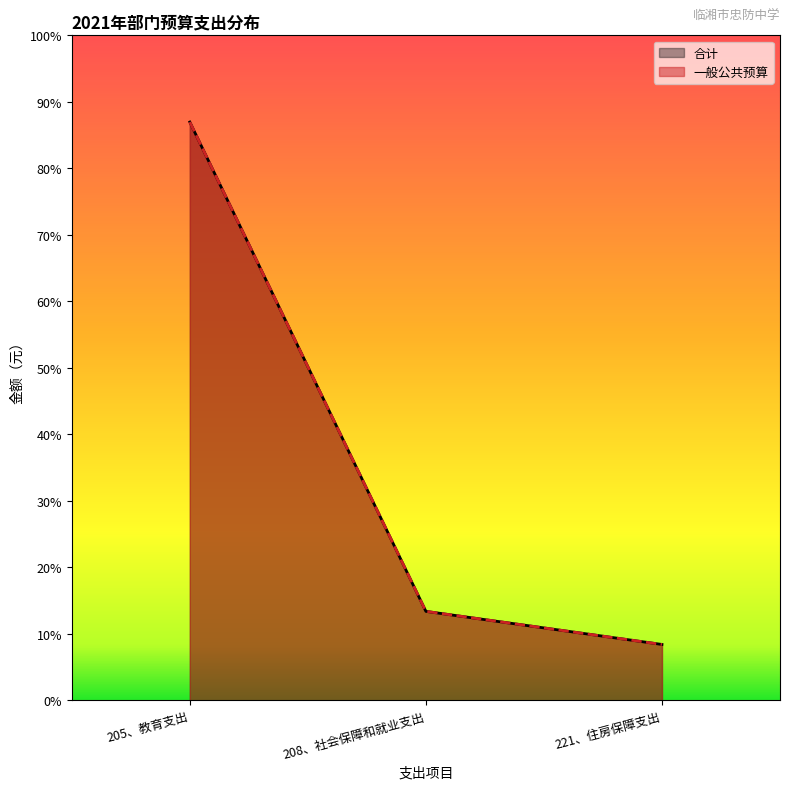

What are all the series names shown in the legend?

一般公共预算, 合计